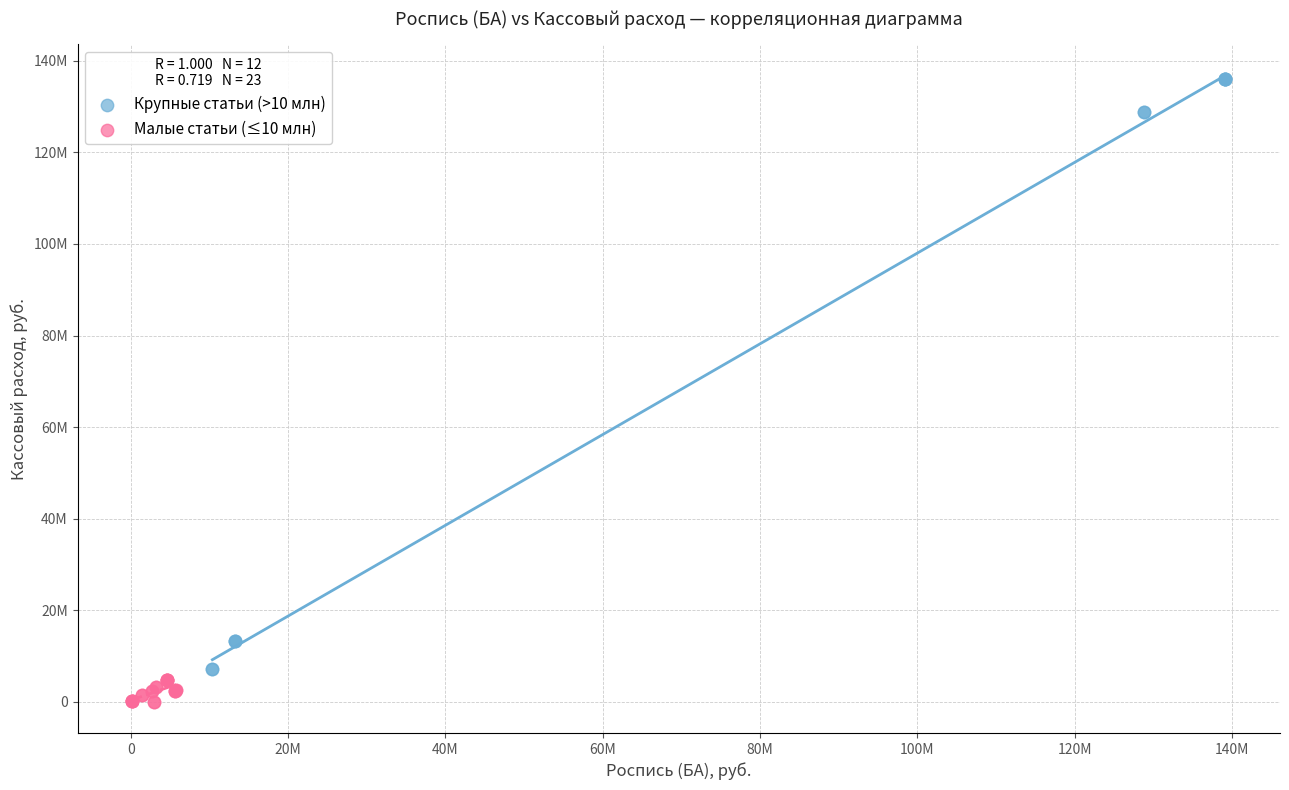

What are all the series names shown in the legend?

Крупные статьи (>10 млн), Малые статьи (≤10 млн)